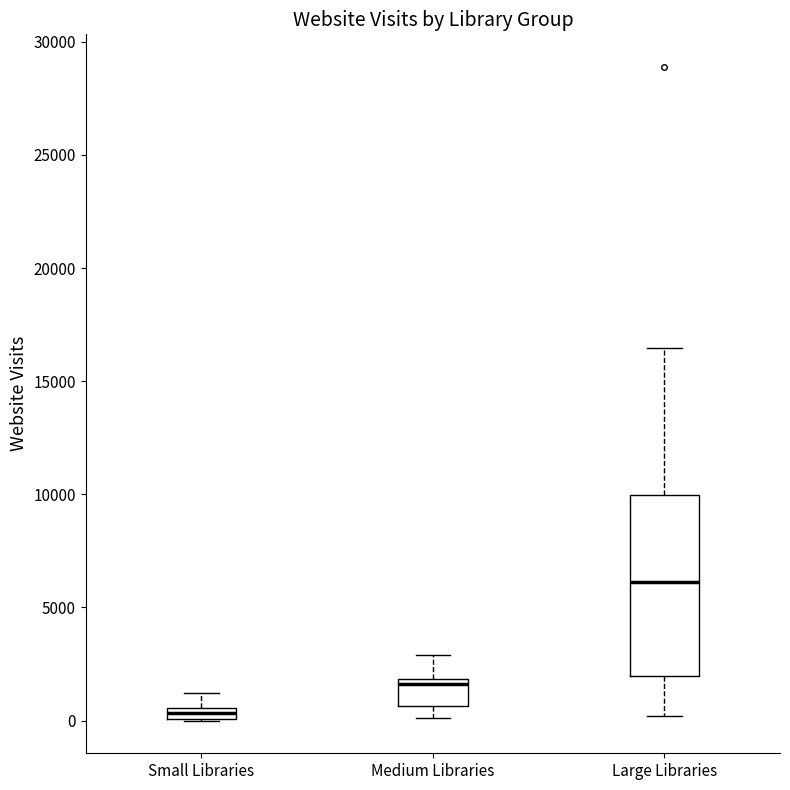

Which box has the lowest median line?

Small Libraries